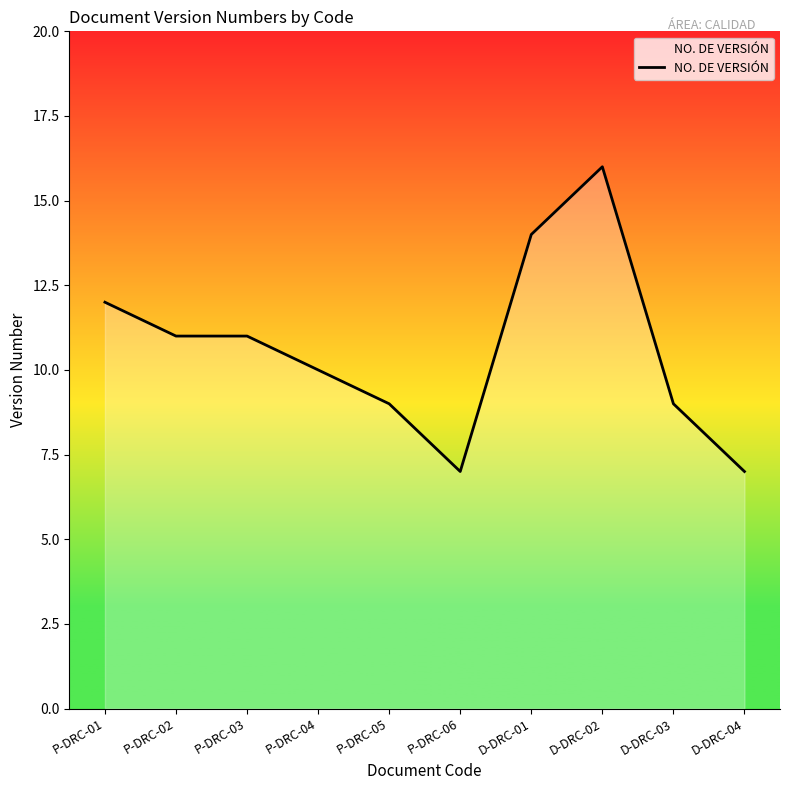

What is the greatest value displayed?

16